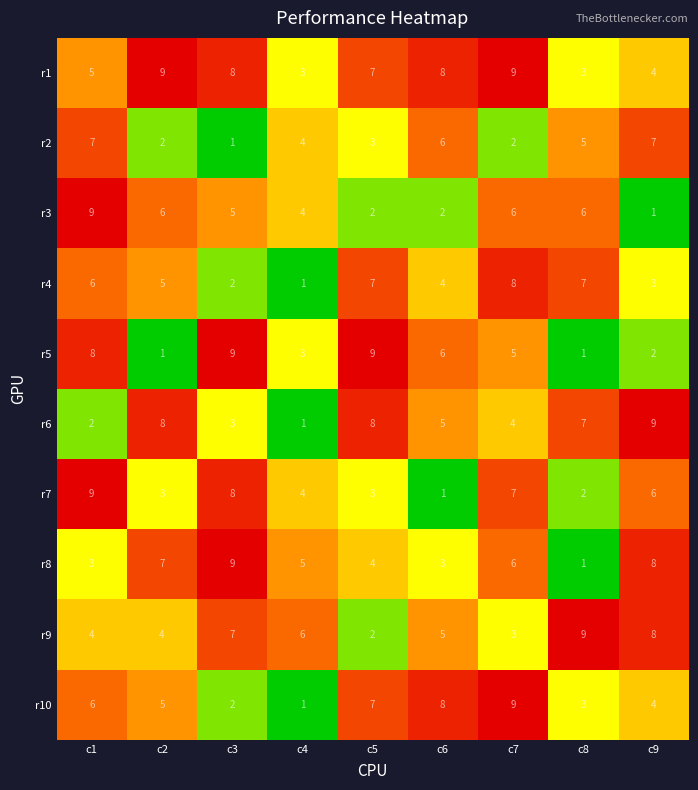

The r1 series shows 9 at c2. True or false?

True